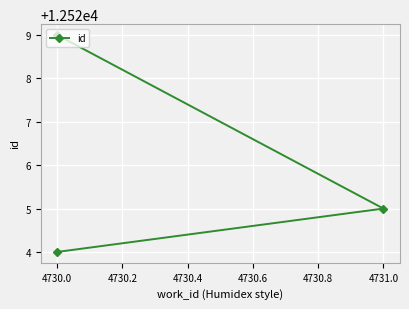

Reading left to right, transcribe all the data shown in this chart.

12524	12525	12529